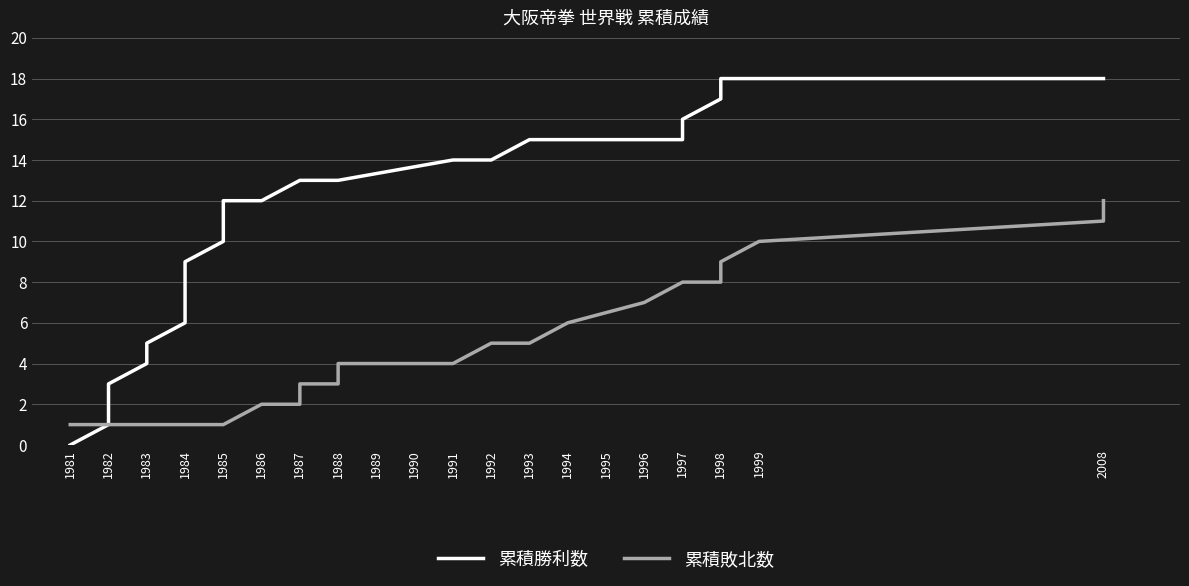

True or false: 累積敗北数 and 累積勝利数 cross at least once.

False